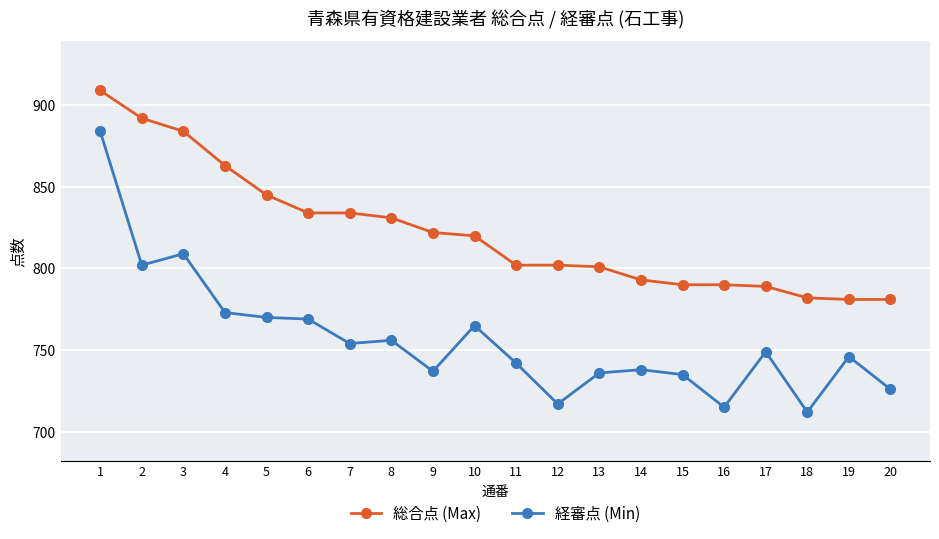

Rank the series by their average value, from lowest to highest.

経審点 (Min), 総合点 (Max)